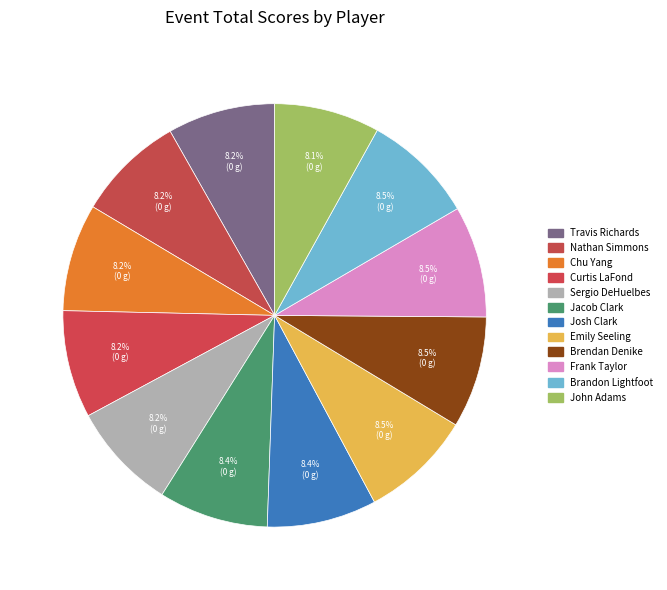

To the nearest percent, what portion does Emily Seeling represent?

9%